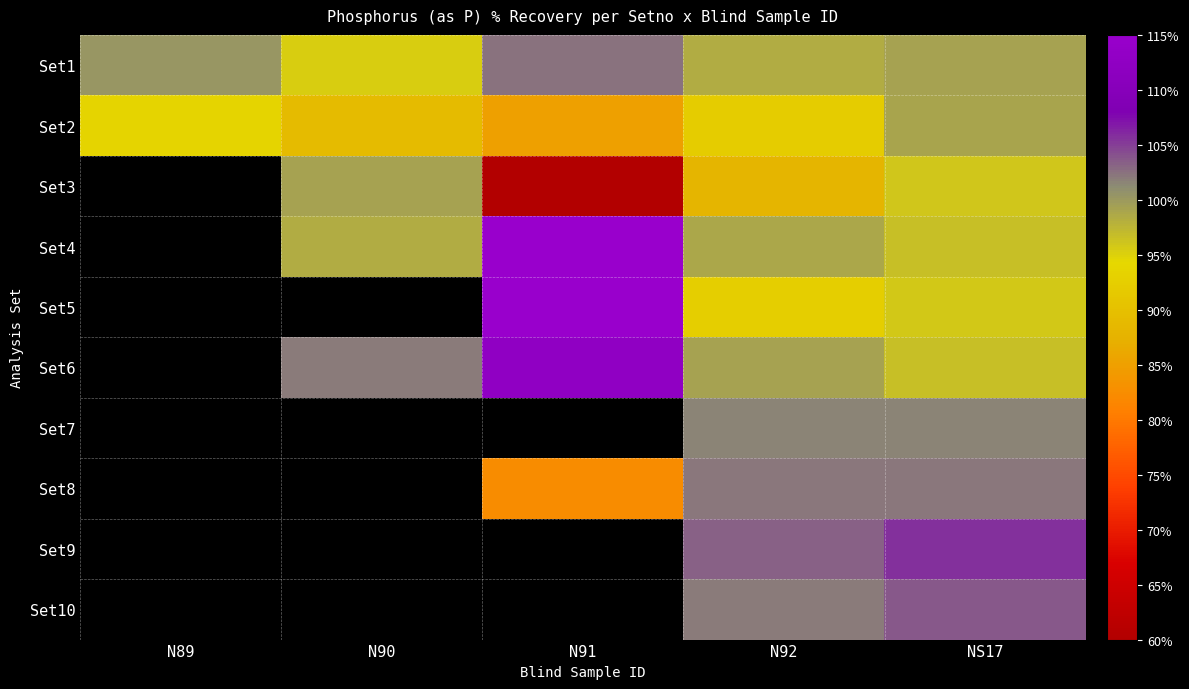

What is the minimum value shown in the chart?

60.0